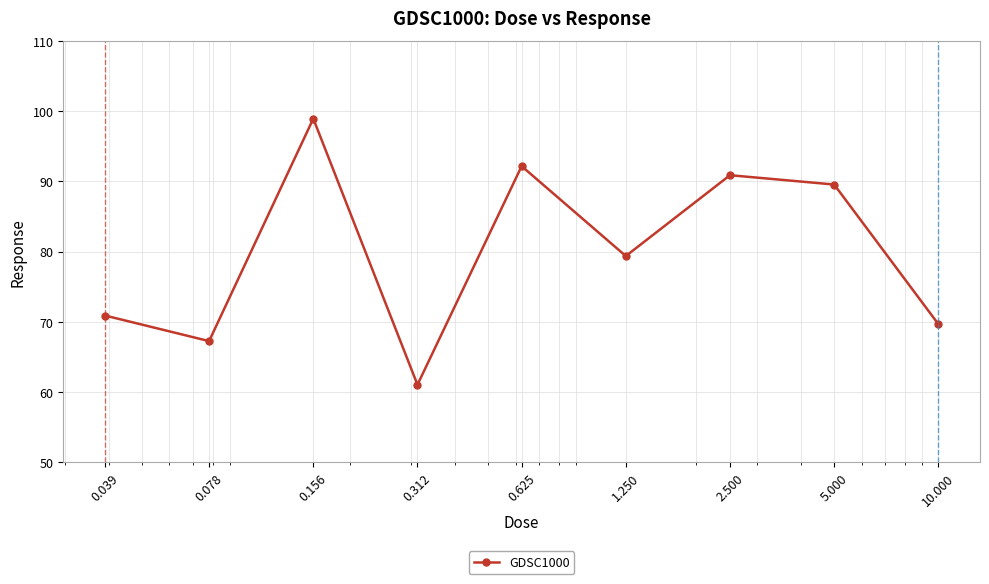

True or false: the data has more than 0 interior local peaks.

True